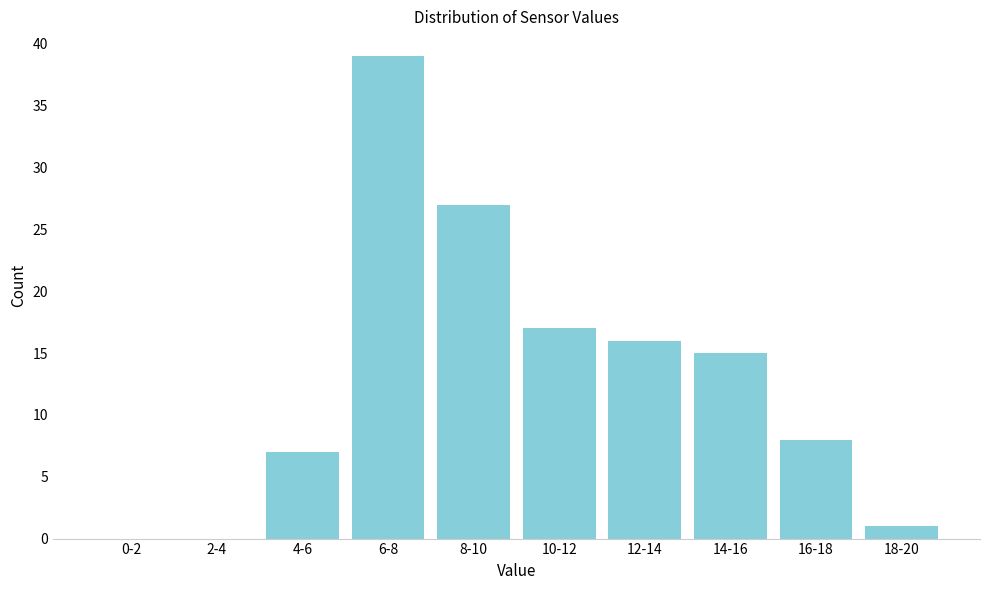

Reading right to left, transcribe all the data shown in this chart.

18-20=1	16-18=8	14-16=15	12-14=16	10-12=17	8-10=27	6-8=39	4-6=7	2-4=0	0-2=0